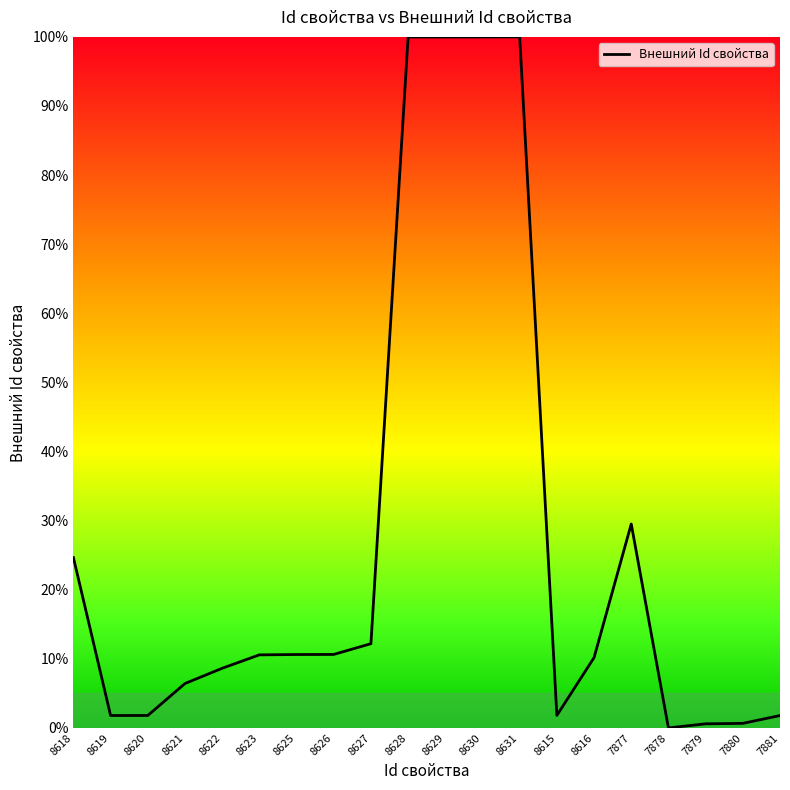

Does the chart have visible grid lines?

No